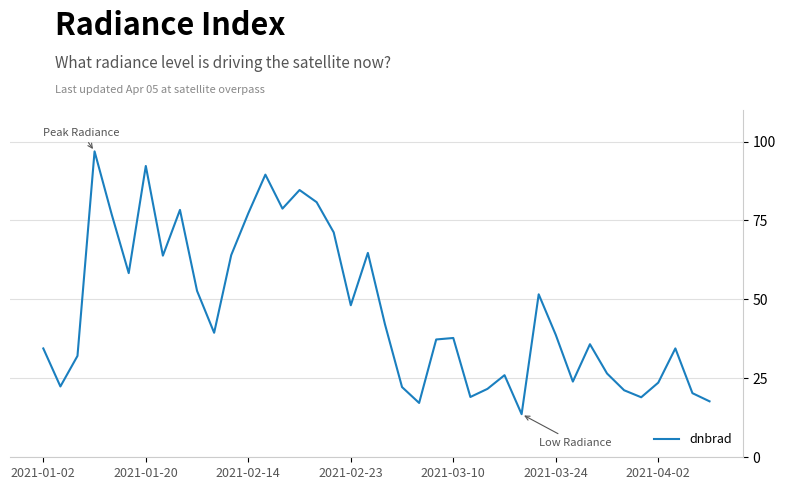

Is this an area chart (filled region under the line)?

No